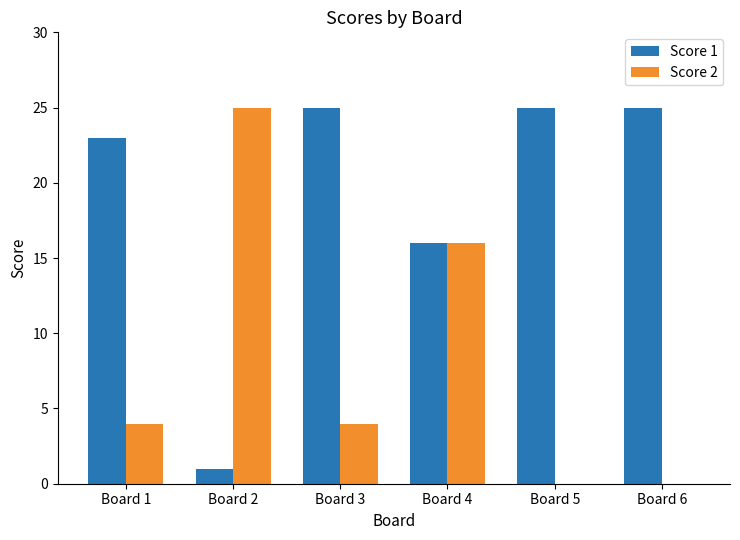

Which category has the highest value in the Score 2 series?

Board 2